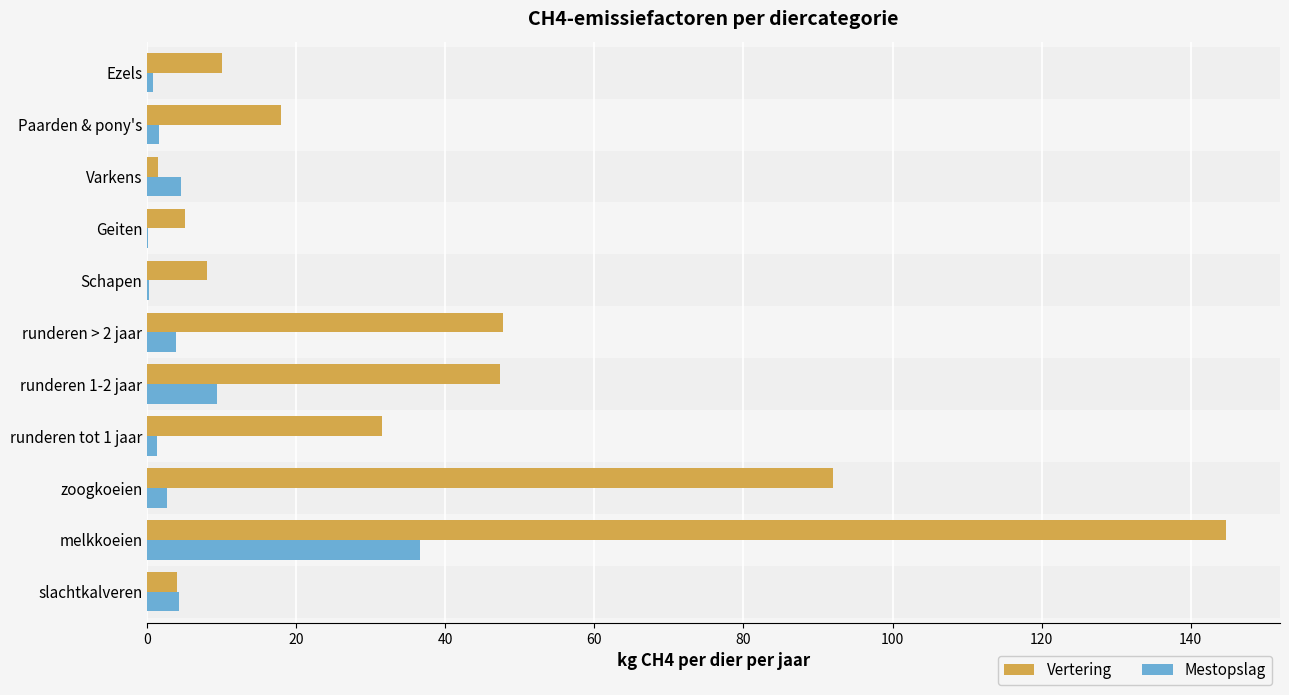

Is the value of Vertering at runderen > 2 jaar greater than the value of Mestopslag at runderen tot 1 jaar?

Yes